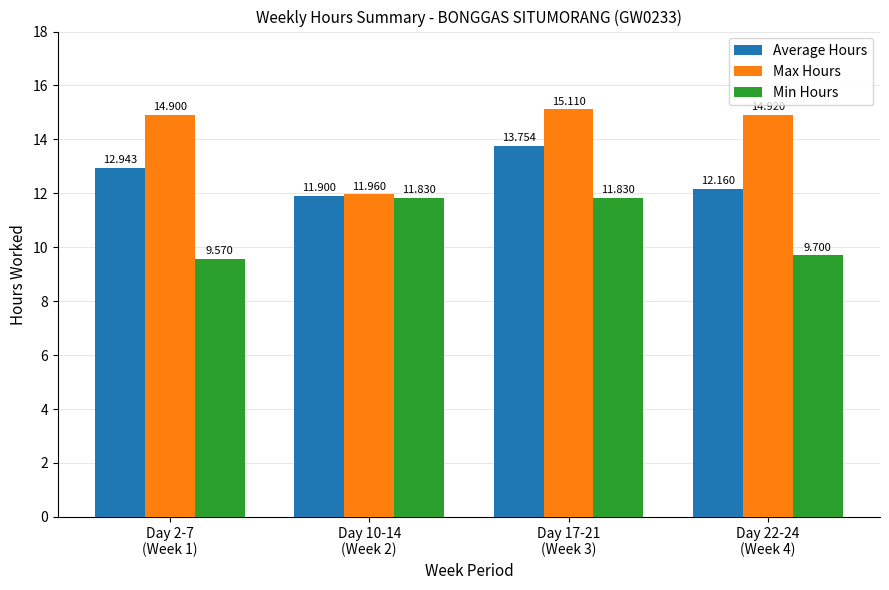

Which series has the widest spread of values?

Max Hours